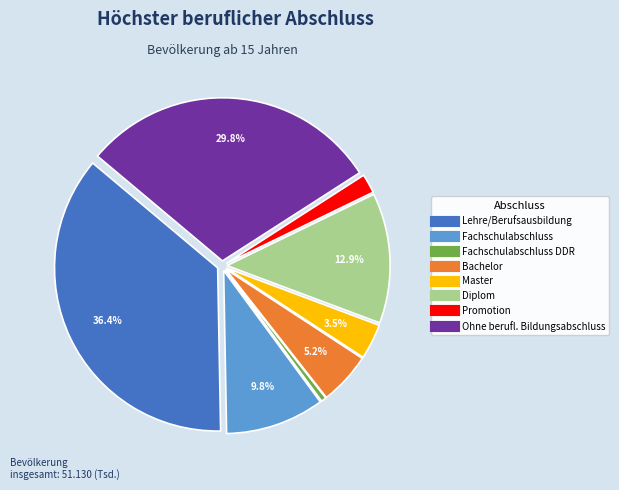

Is there any slice that represents more than half of the pie?

No